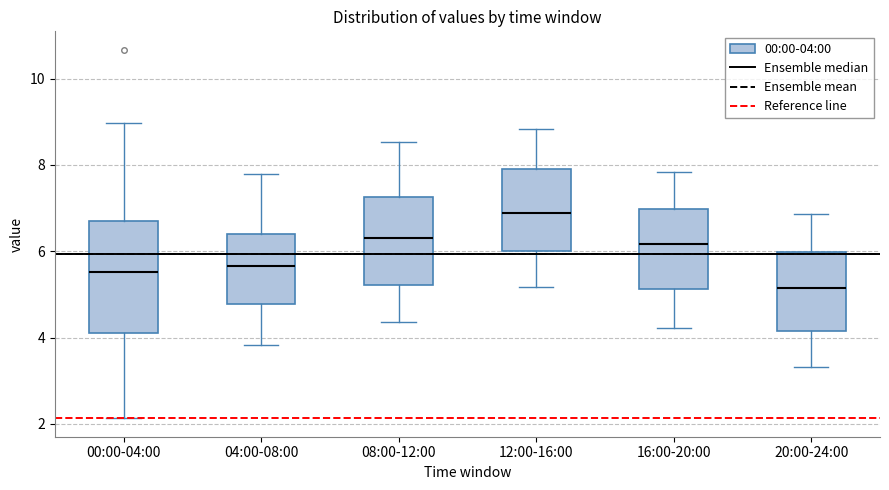

Comparing the boxes themselves (not the whiskers), which one is the tallest?

00:00-04:00